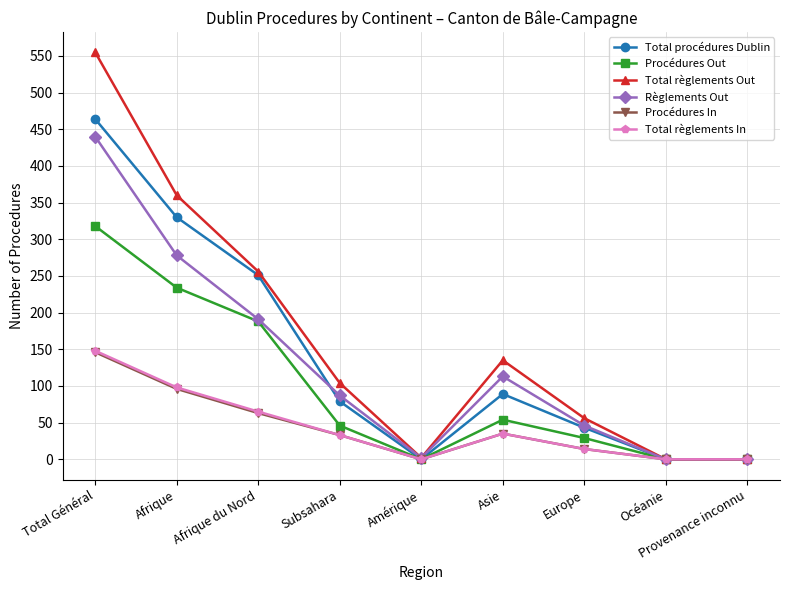

In Règlements Out, how many points are higher than both neighbors (excluding endpoints)?

1